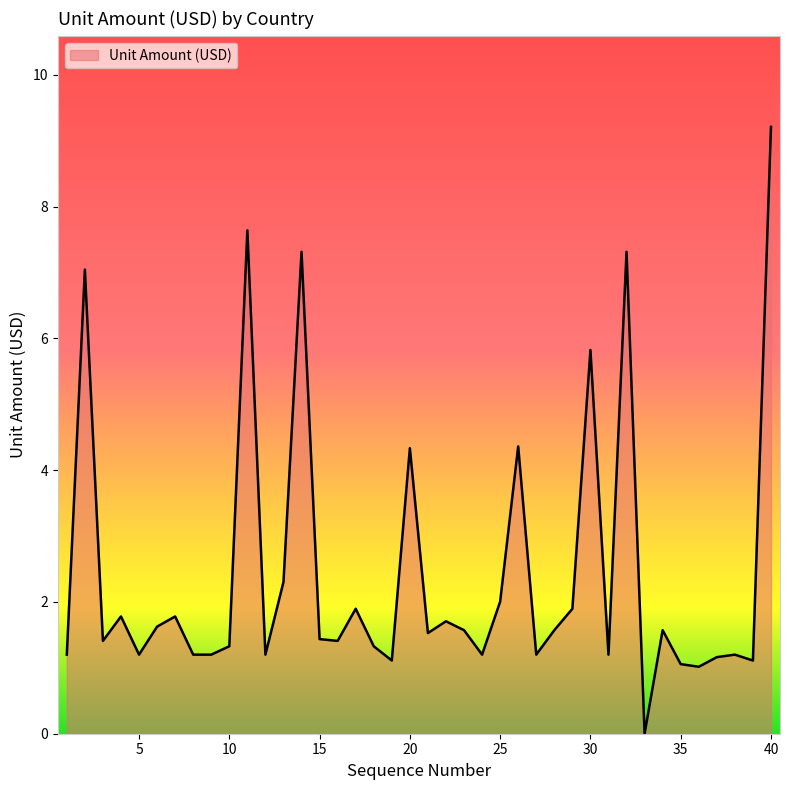

How many lines are shown in the chart?

1